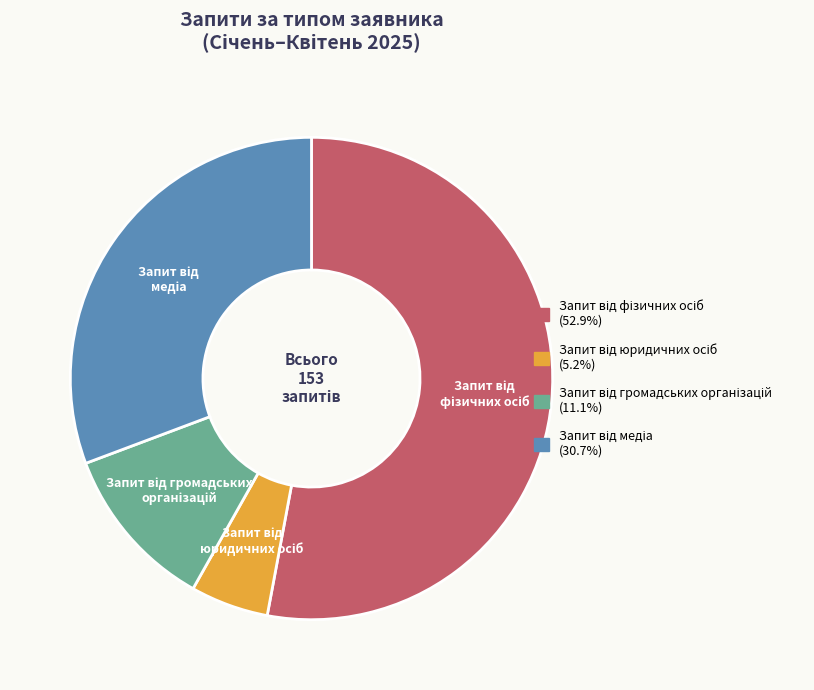

Count the number of slices in the pie.

4